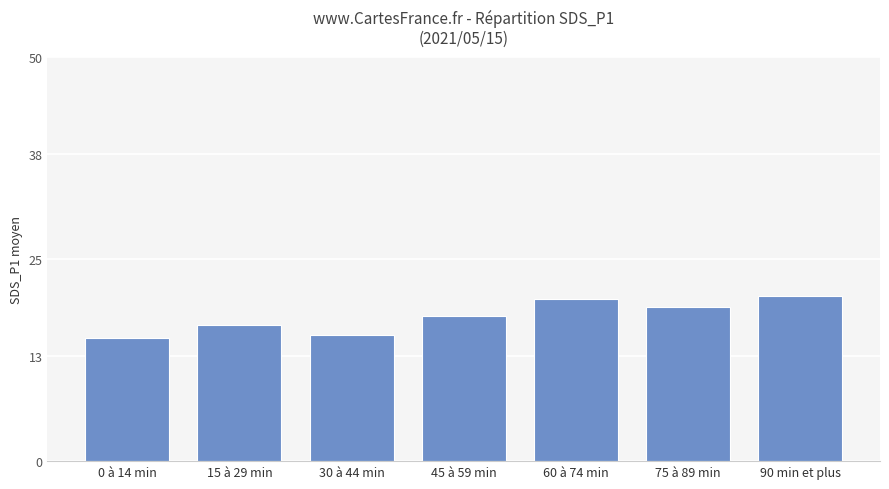

How many categories are shown in the chart?

7